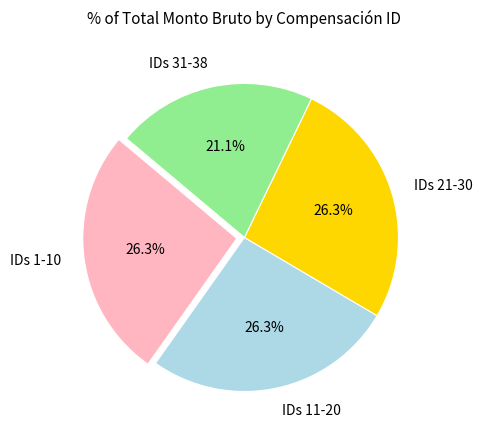

How many segments does this pie chart have?

4